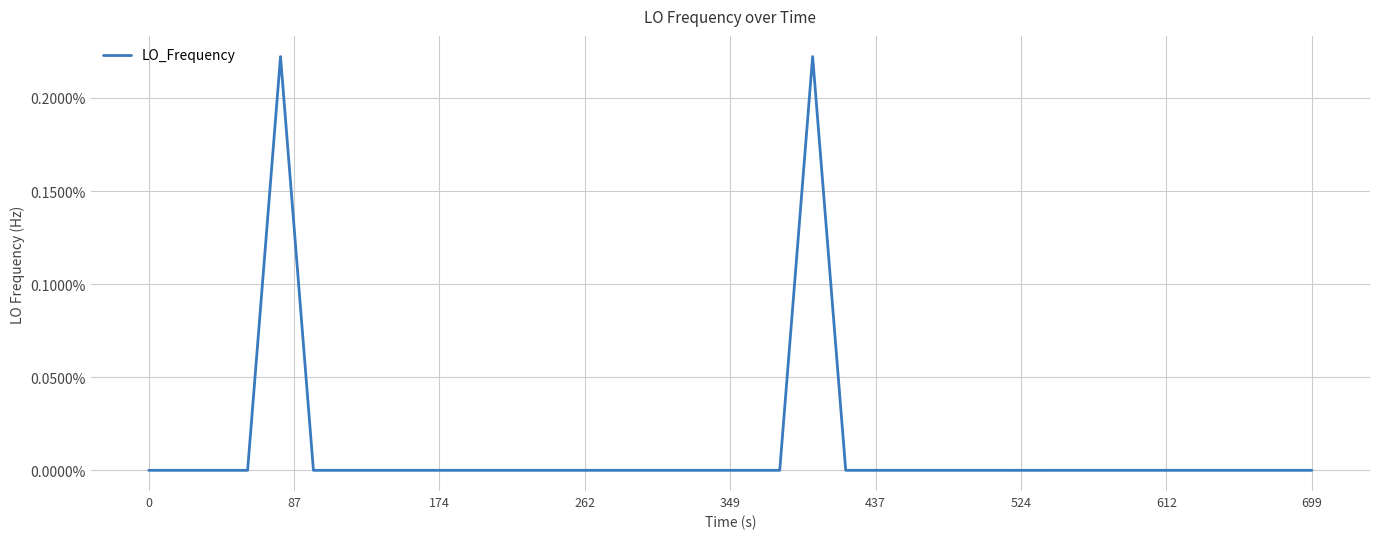

Is this an area chart (filled region under the line)?

No